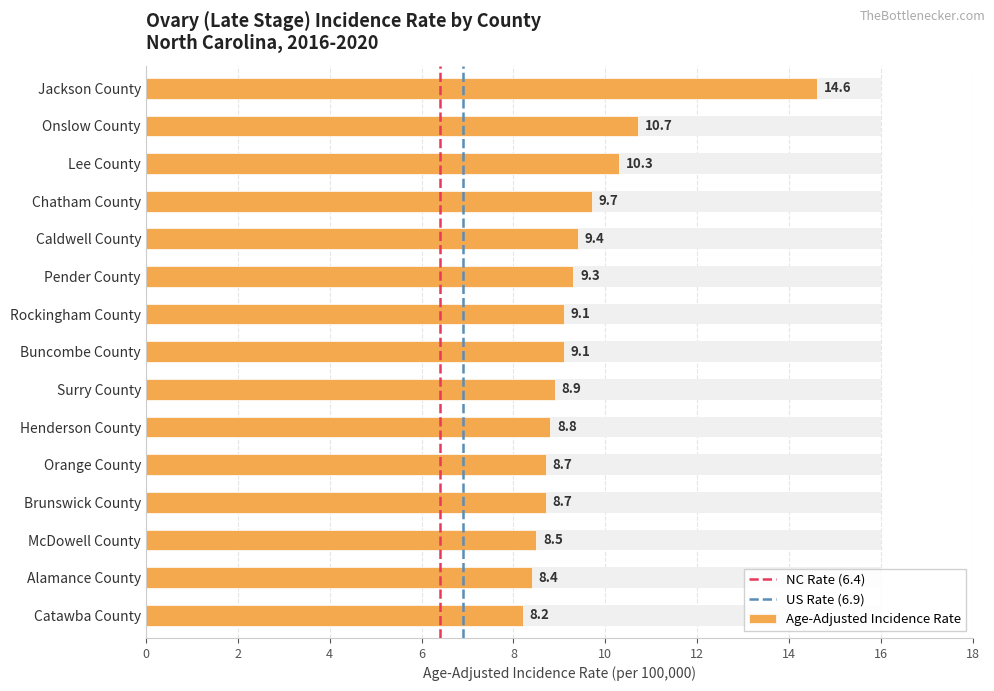

Reading left to right, transcribe all the data shown in this chart.

Jackson County=14.6	Onslow County=10.7	Lee County=10.3	Chatham County=9.7	Caldwell County=9.4	Pender County=9.3	Rockingham County=9.1	Buncombe County=9.1	Surry County=8.9	Henderson County=8.8	Orange County=8.7	Brunswick County=8.7	McDowell County=8.5	Alamance County=8.4	Catawba County=8.2